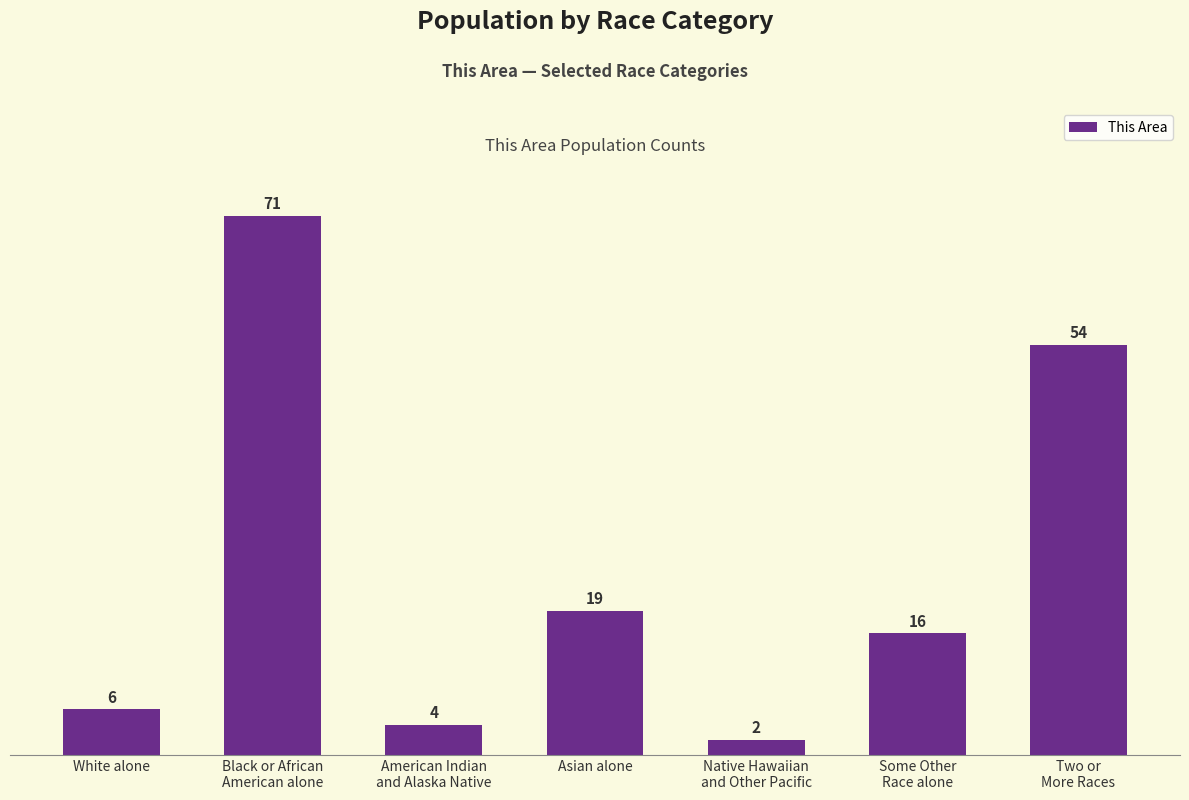

What is the change in value from Black or African
American alone to Asian alone?

-52